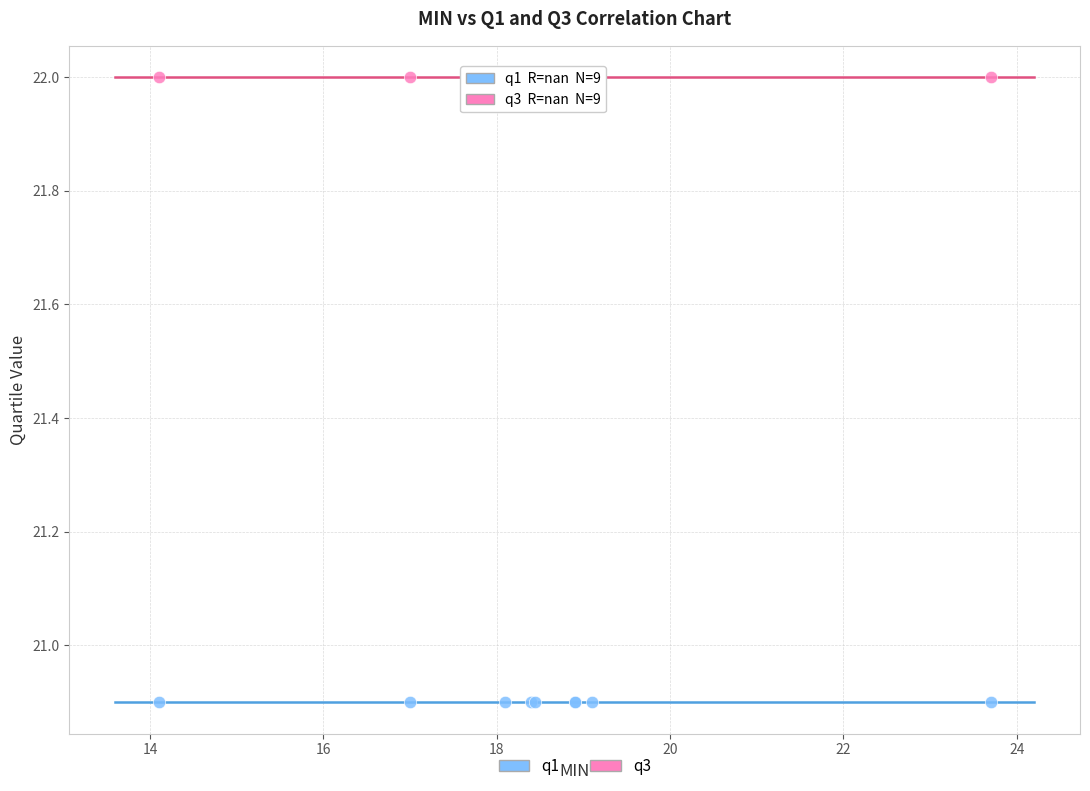

Which series contains the lowest Y value?

q1